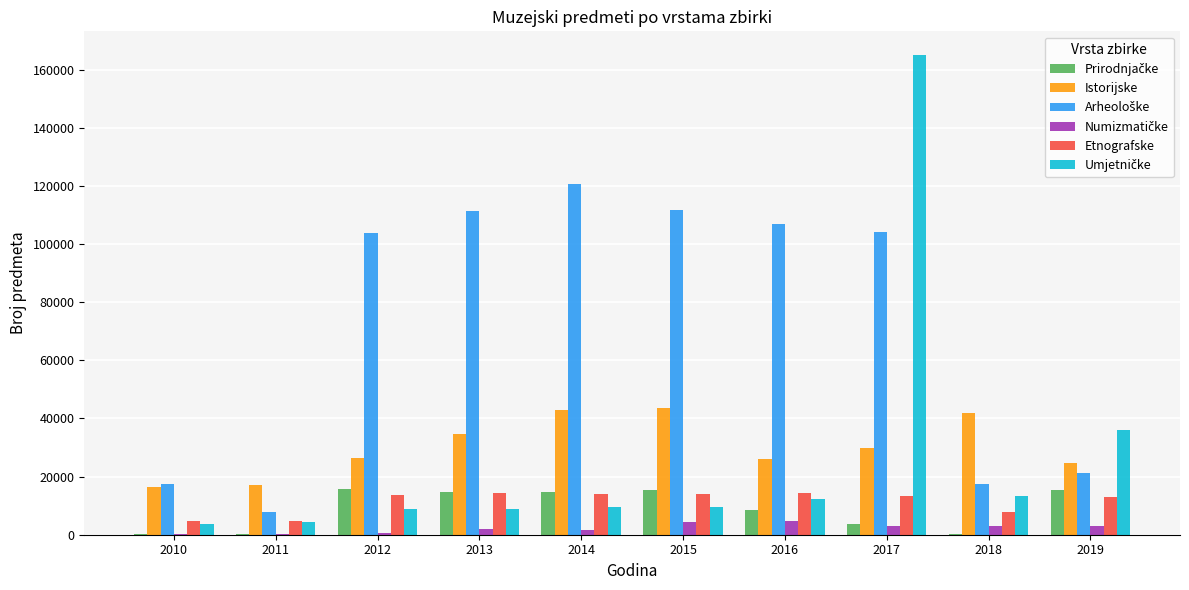

Where does the Istorijske series first go above 29745?

2013